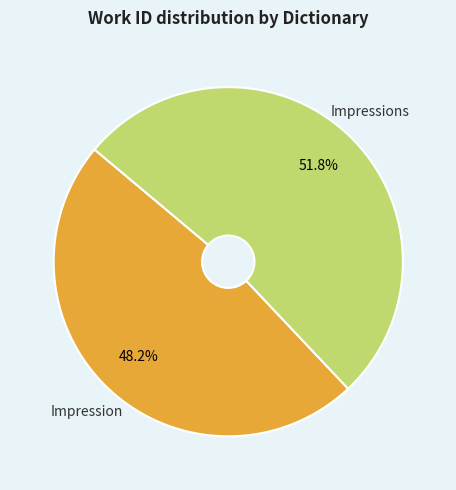

What is the smallest slice in the pie chart?

Impression